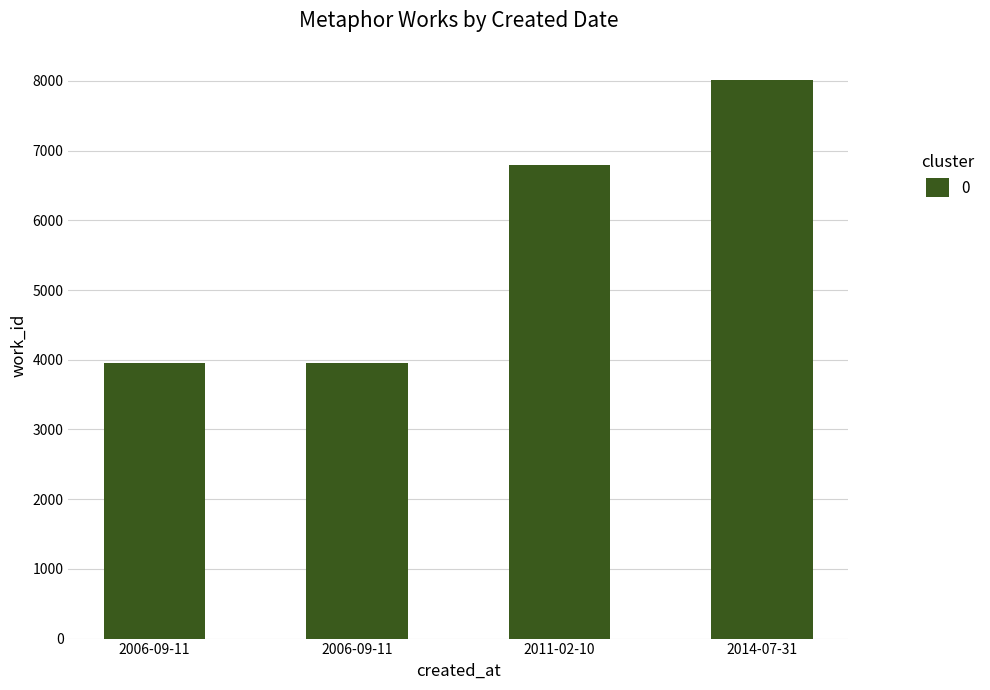

Rank the categories by value from lowest to highest.

2006-09-11, 2006-09-11, 2011-02-10, 2014-07-31